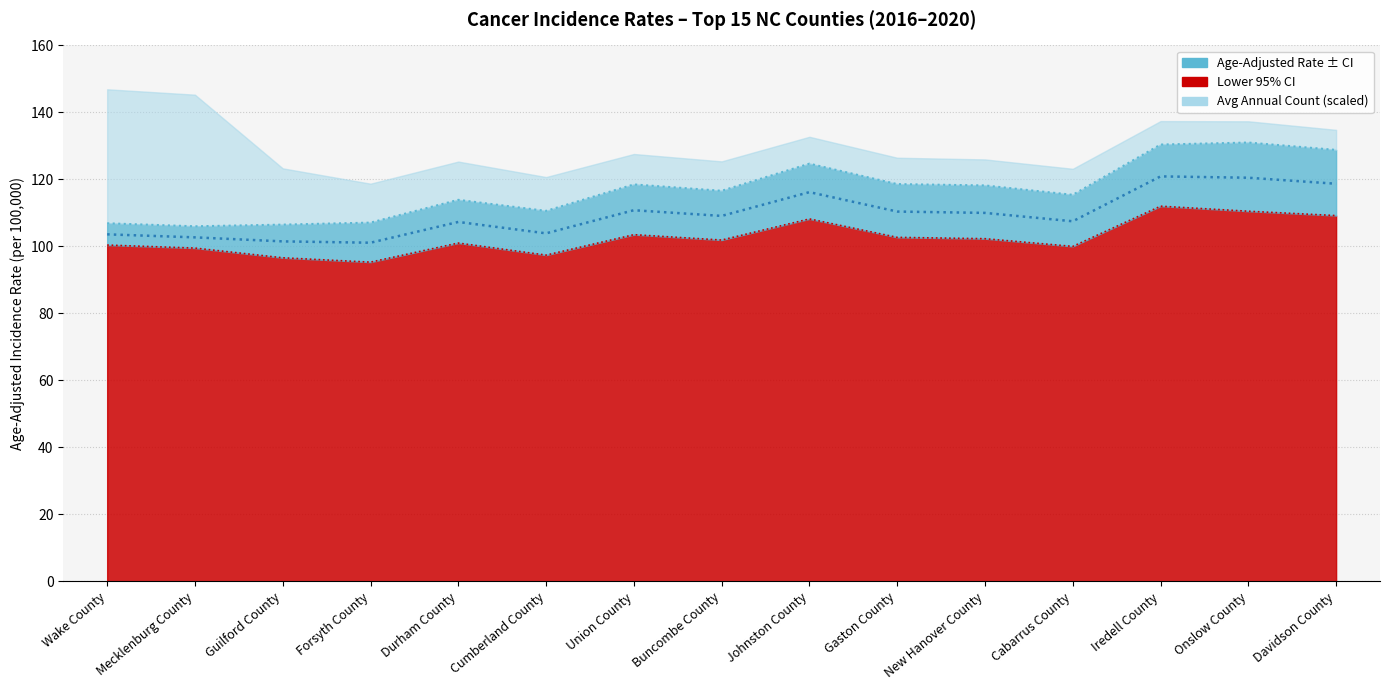

The value at Union County is 180.9. True or false?

False